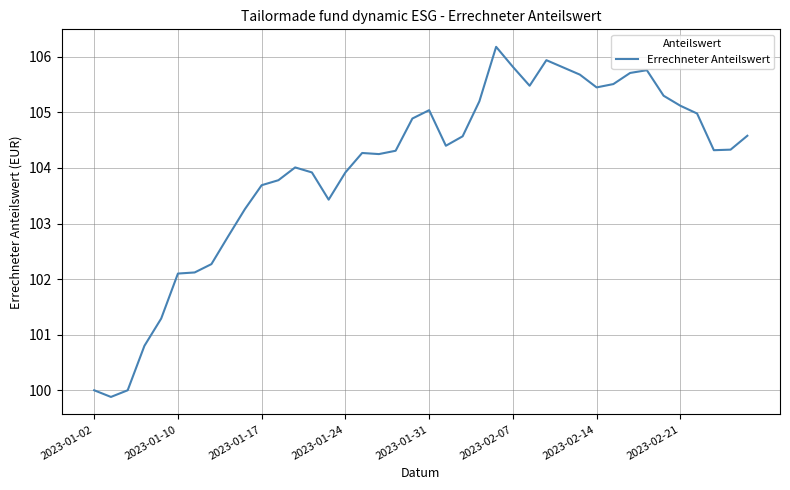

What is the minimum value shown in the chart?

99.9